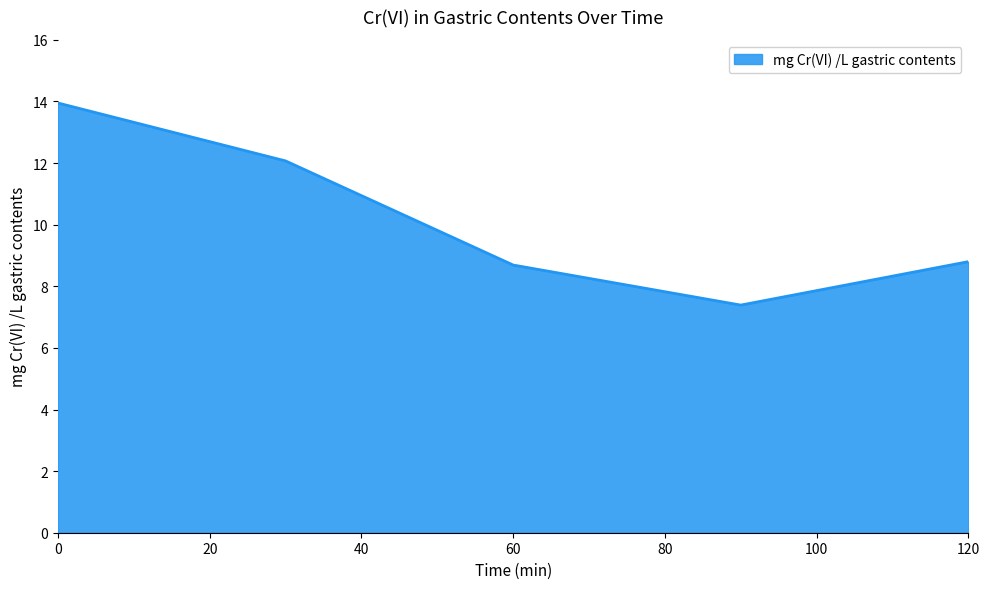

True or false: there are more than 1 points higher than both neighbors.

False